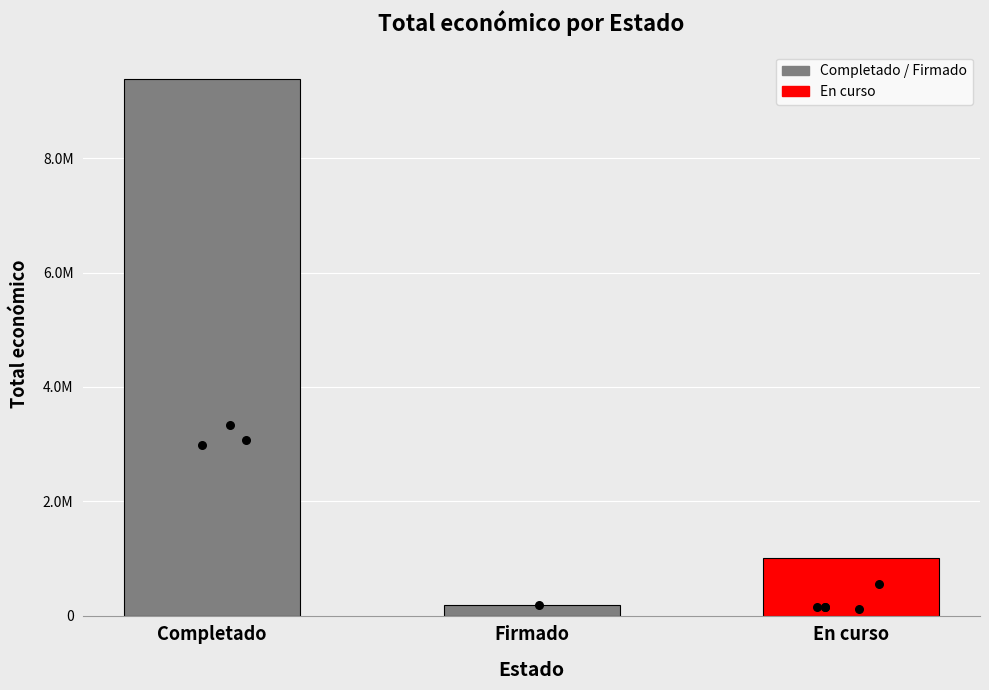

Between En curso and Completado, which is larger?

Completado